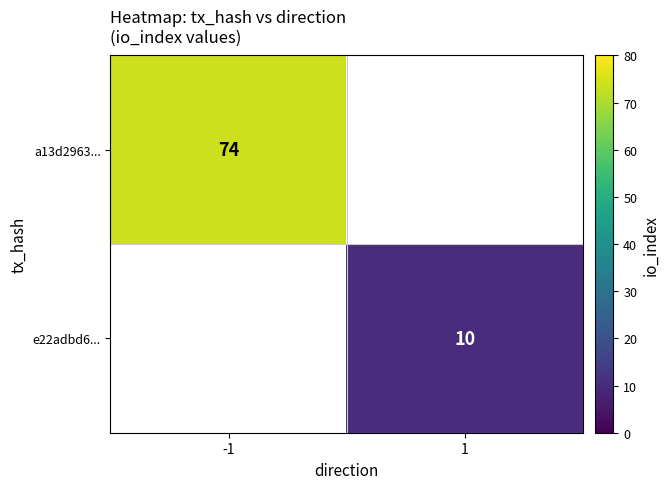

The value of a13d2963... at -1 is 74. True or false?

True